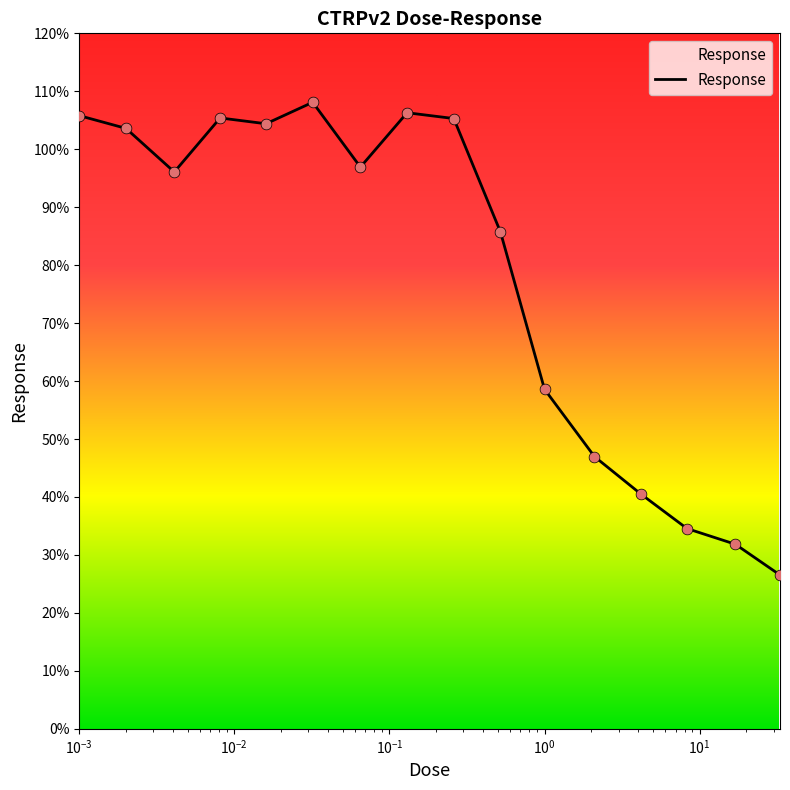

What is the difference between the maximum and minimum values?

81.6